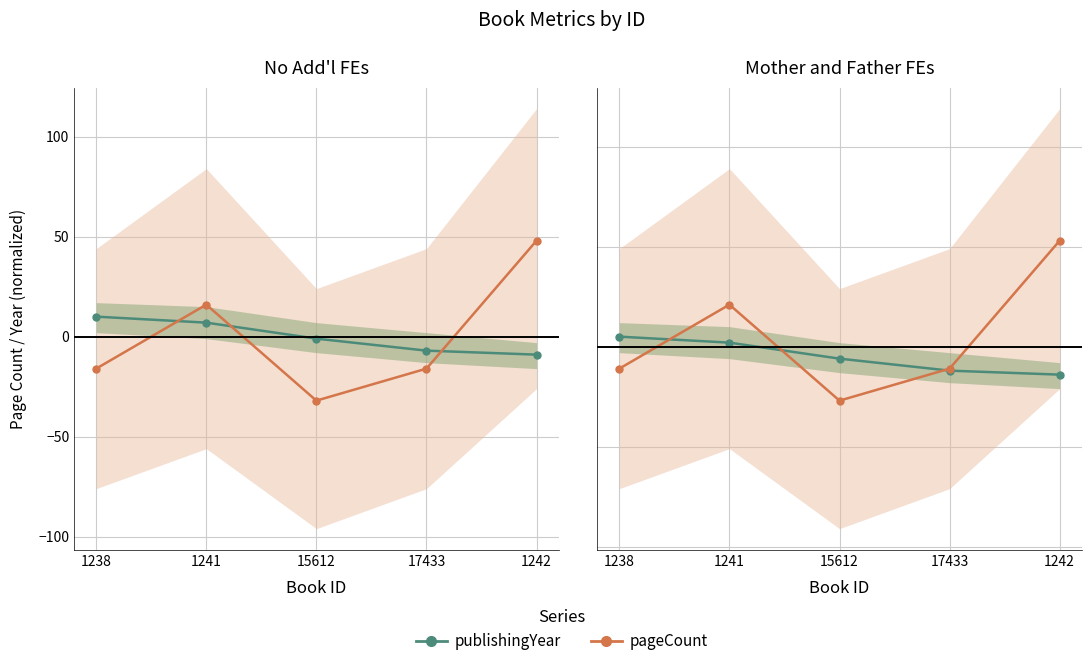

What is the average value of the publishingYear series?

-5